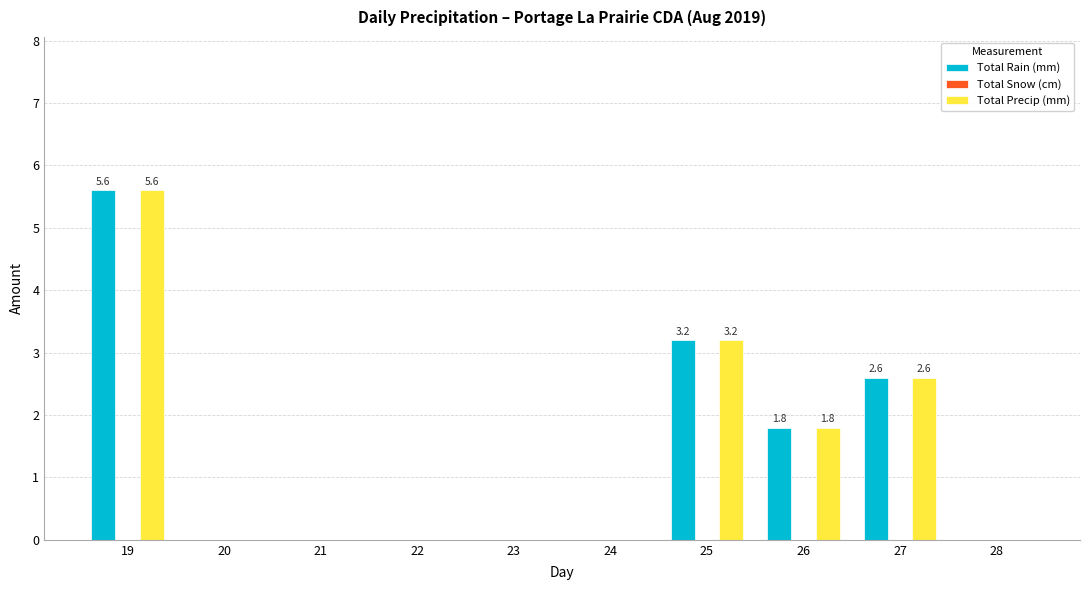

Is the value of Total Rain (mm) at 28 greater than the value of Total Precip (mm) at 27?

No